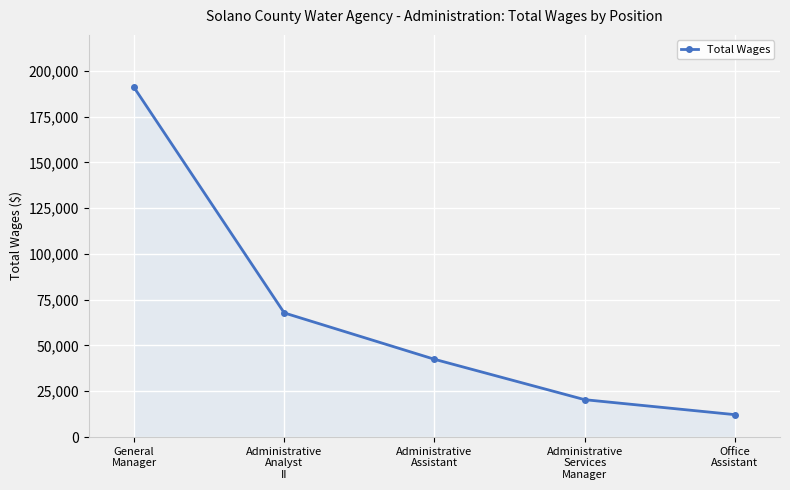

Reading left to right, transcribe all the data shown in this chart.

General
Manager=190915	Administrative
Analyst
II=67785	Administrative
Assistant=42471	Administrative
Services
Manager=20418	Office
Assistant=12238